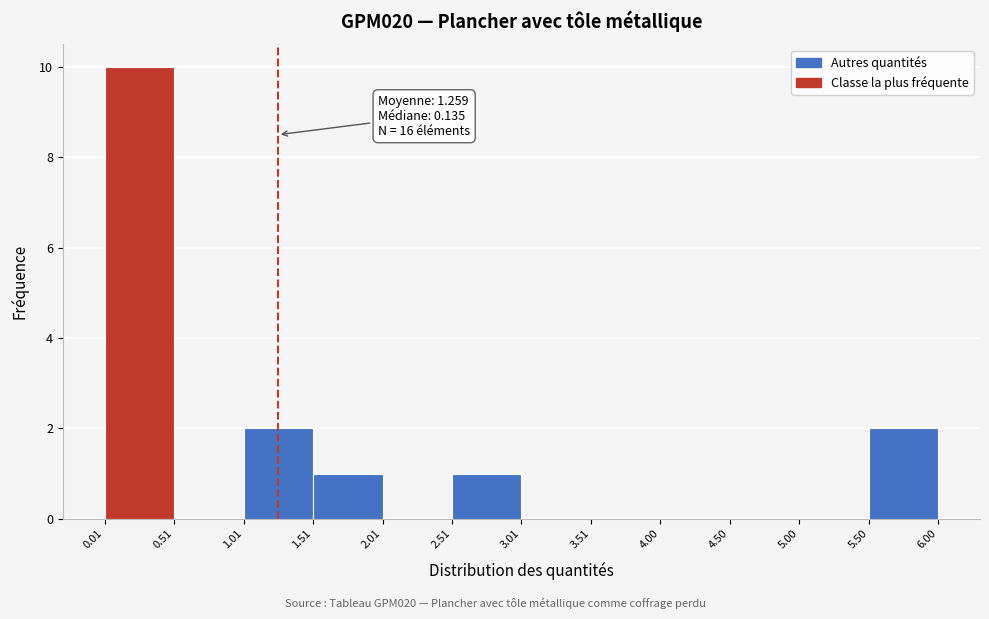

Over which range of the x-axis is the bar tallest?

0.01 to 0.51